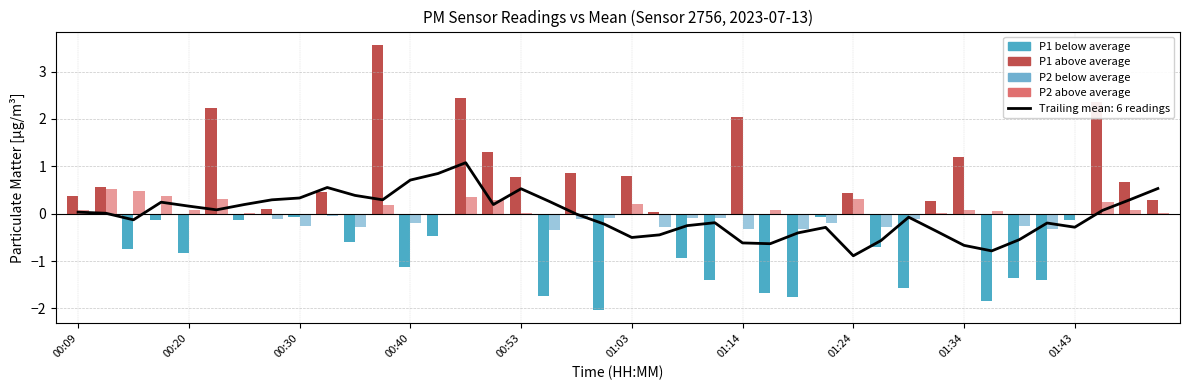

Rank the series by their maximum value, from lowest to highest.

P2, P1